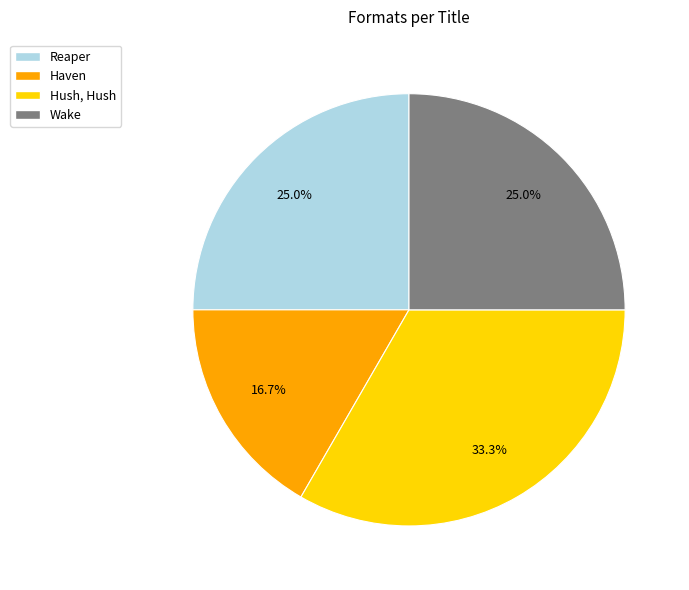

The Haven slice represents 3% of the pie. True or false?

False